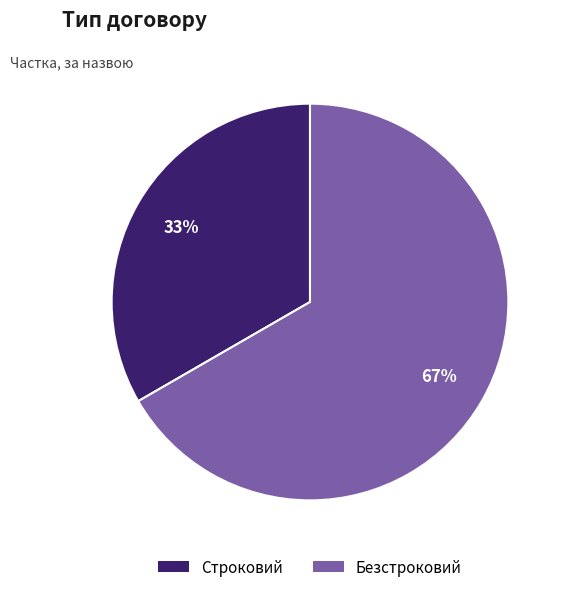

To the nearest percent, what is the combined percentage of Строковий and Безстроковий?

100%